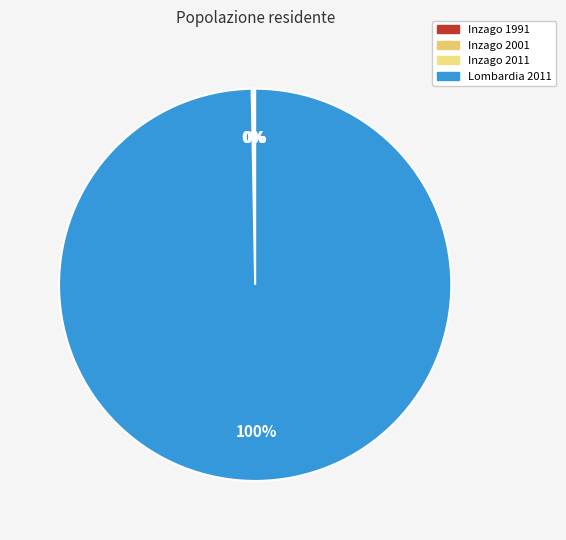

Which category has the smallest portion of the pie?

Inzago 1991